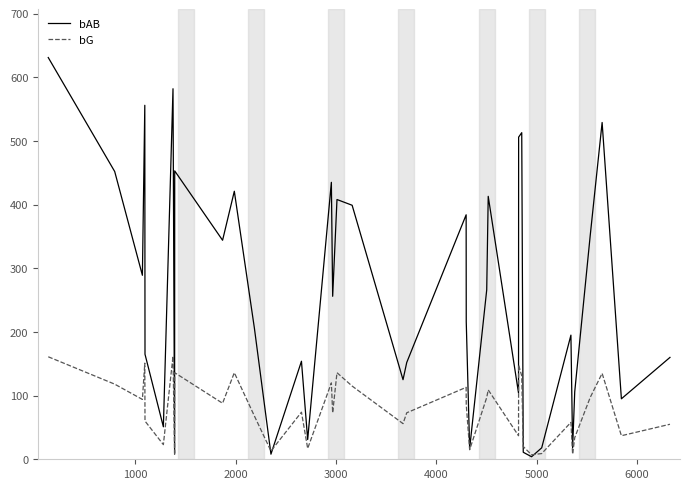

Which series has the widest spread of values?

bAB